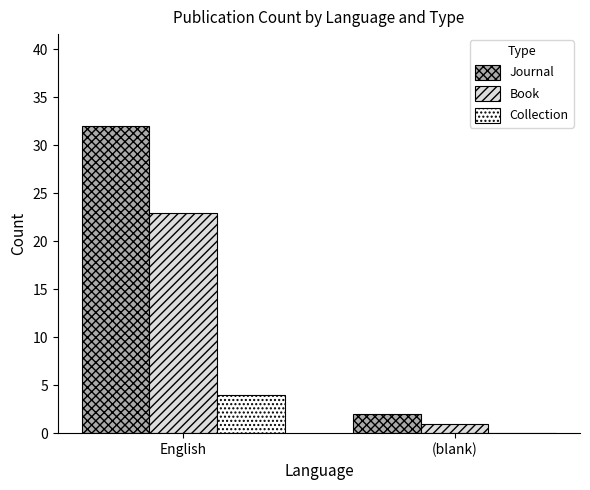

At which category is the sum across all series the highest?

English